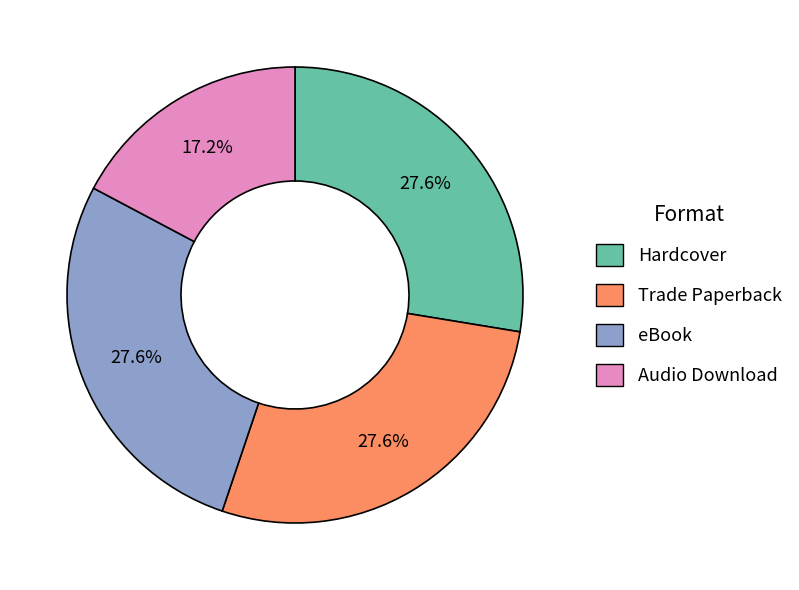

Does eBook represent more than half of the total?

No